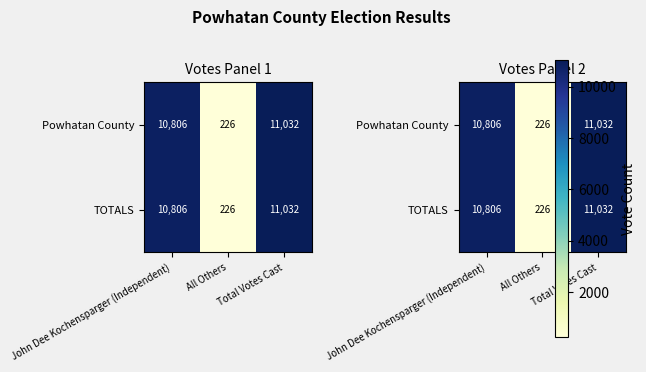

At John Dee Kochensparger (Independent), list the series in order from largest to smallest.

Powhatan County, TOTALS